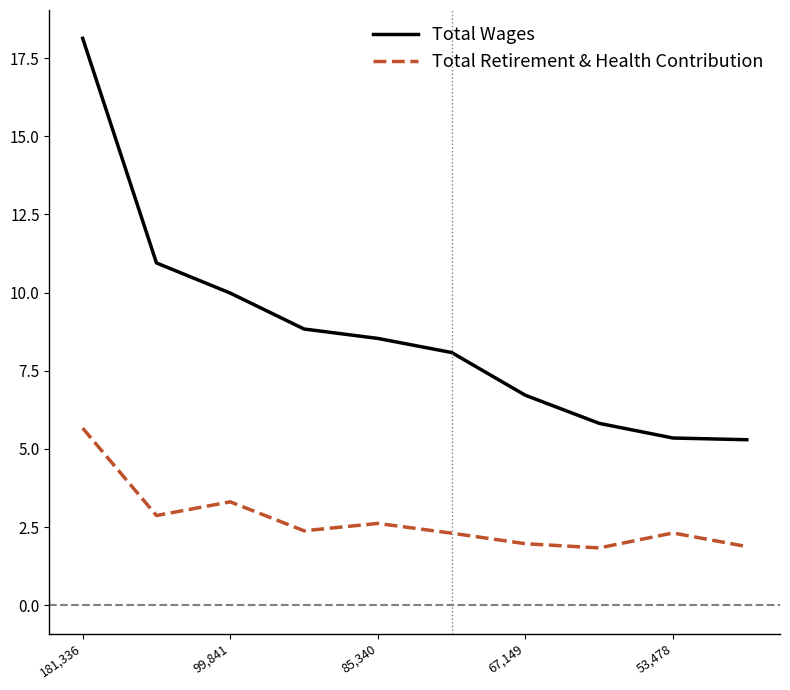

Rank the series by their average value, from lowest to highest.

Total Retirement & Health Contribution, Total Wages